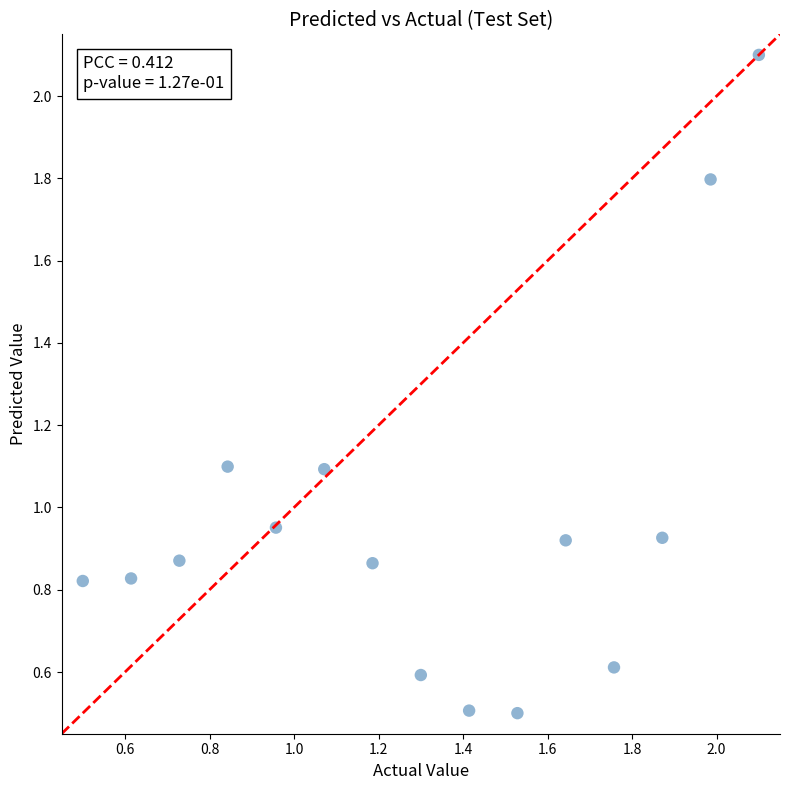

What is the range of Y values (max minus min)?

1.6